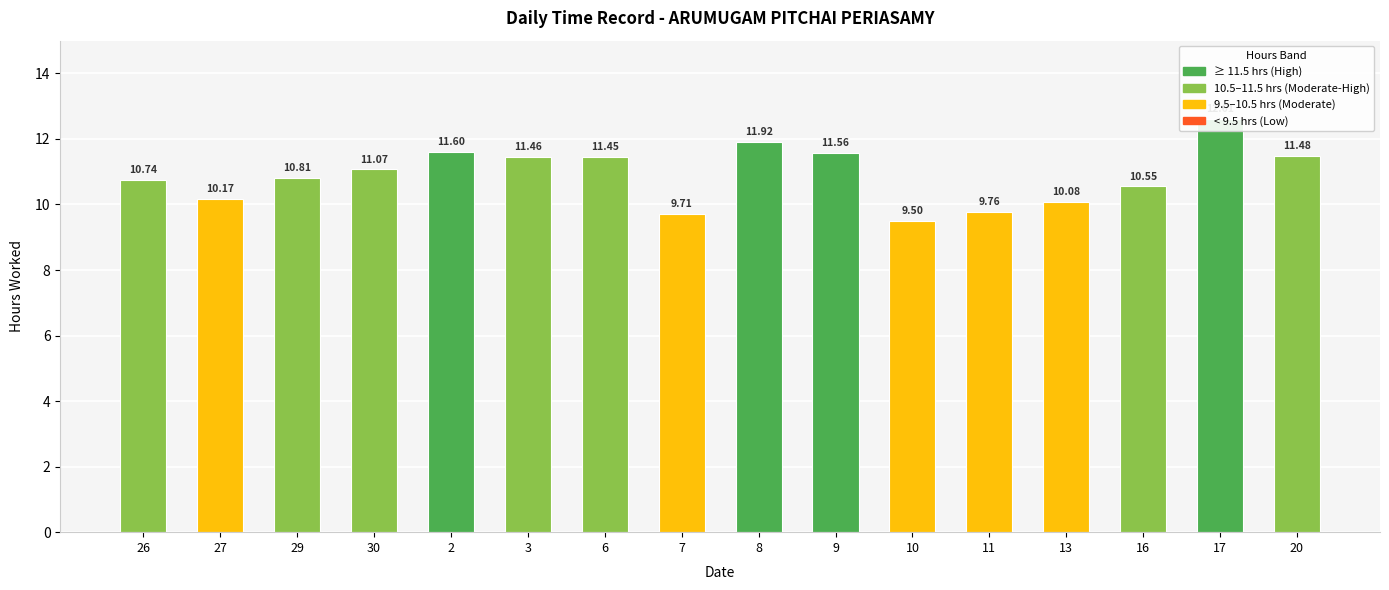

Count the number of values greater than 11.

8